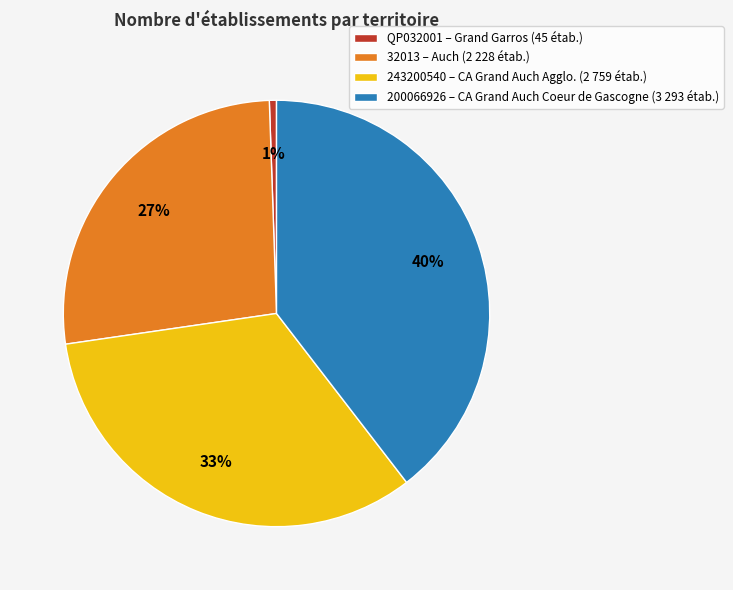

How many segments does this pie chart have?

4